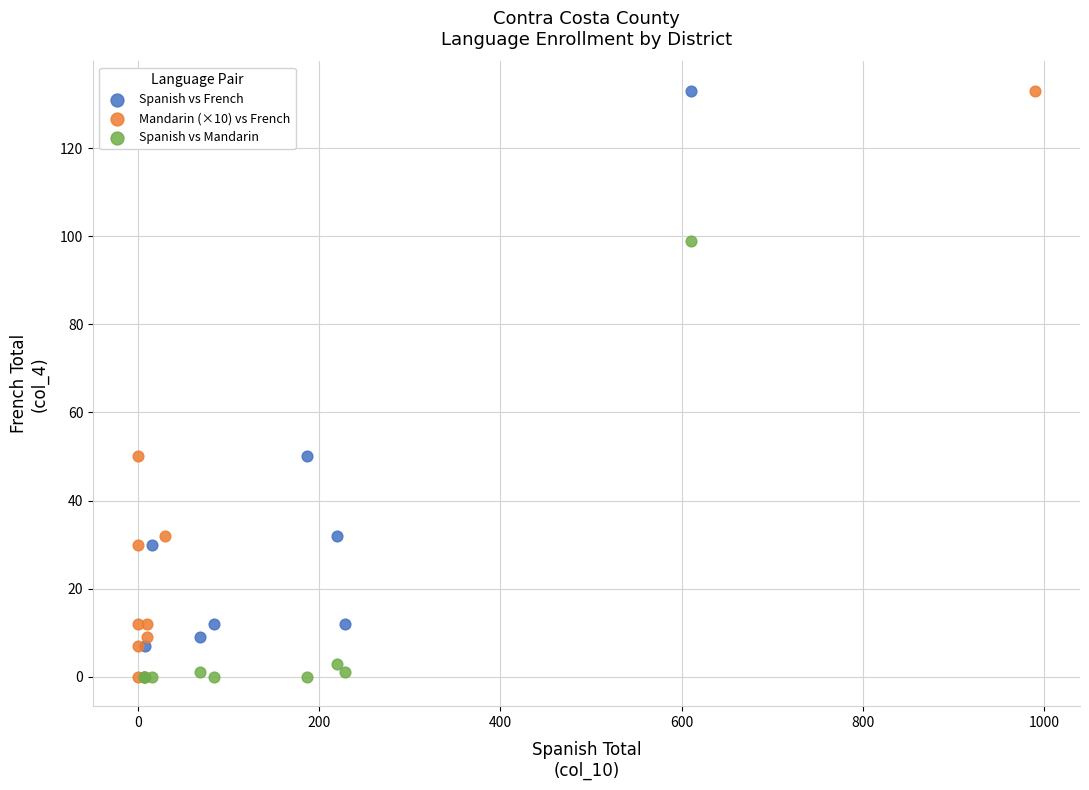

What are all the series names shown in the legend?

Spanish vs French, Mandarin (×10) vs French, Spanish vs Mandarin